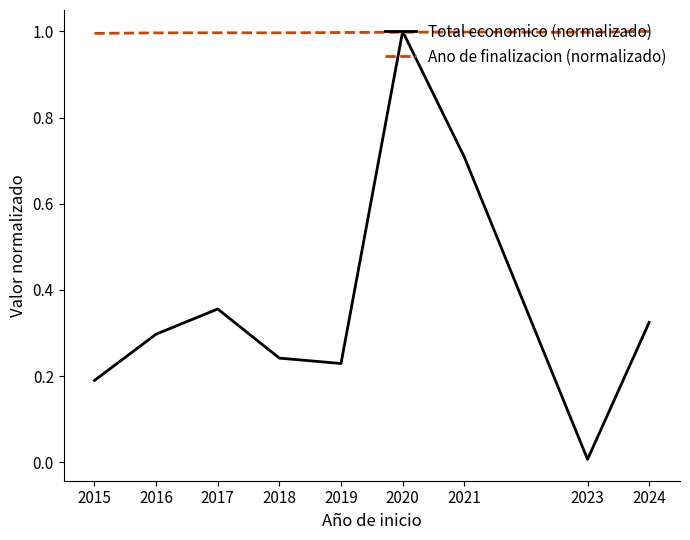

Which series changed the most between 2016 and 2020?

Total economico (normalizado)